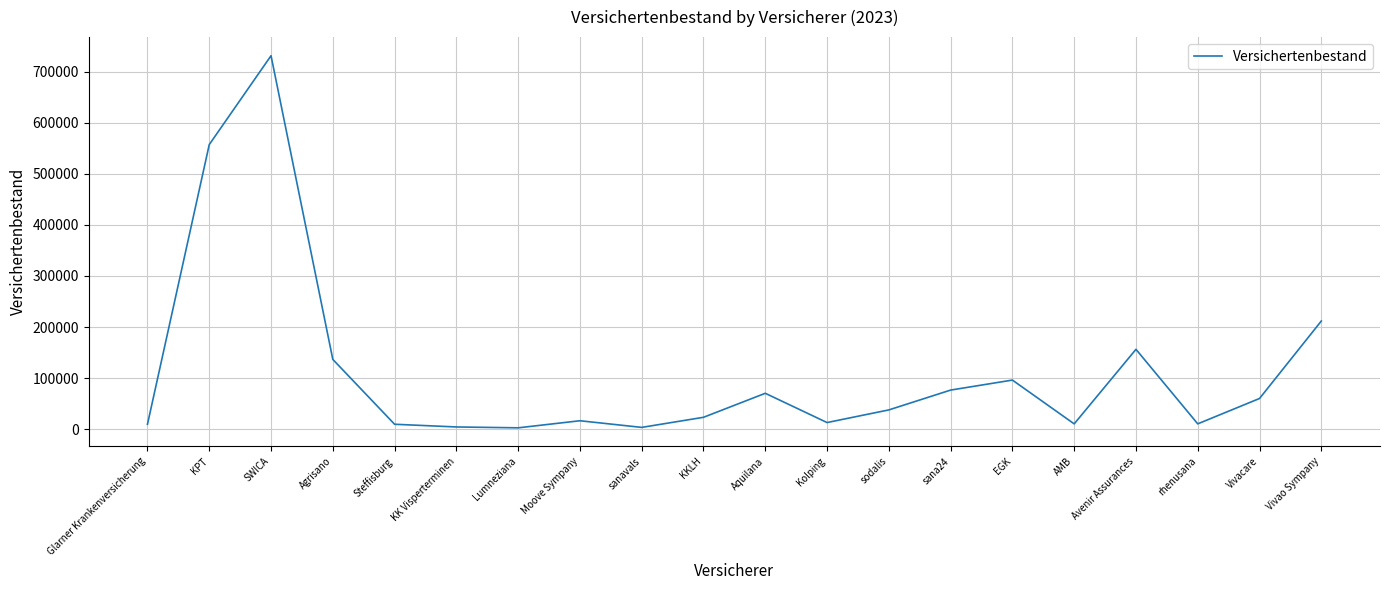

What is the difference between the maximum and minimum values?

728830